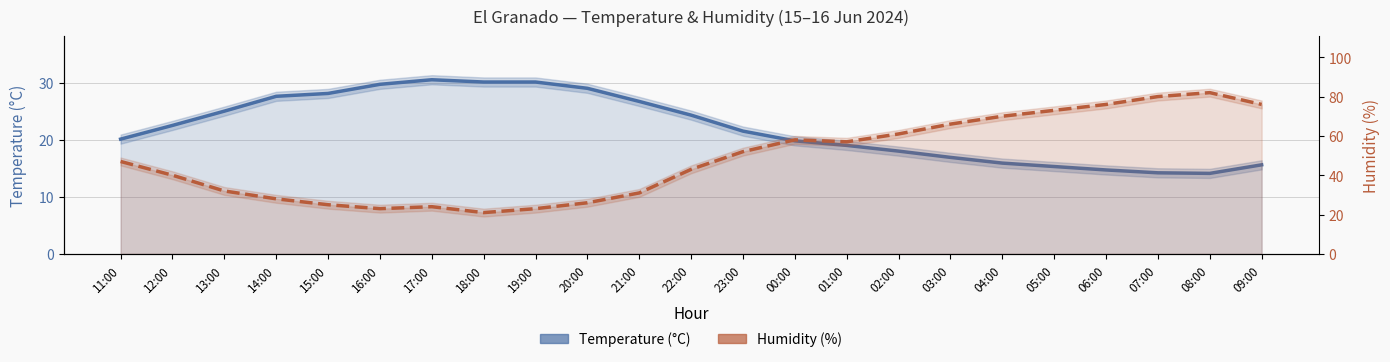

Reading left to right, transcribe all the data shown in this chart.

Temperature (°C): 11:00=20.1	12:00=22.5	13:00=25.0	14:00=27.6	15:00=28.1	16:00=29.7	17:00=30.5	18:00=30.1	19:00=30.1	20:00=29.0	21:00=26.7	22:00=24.3	23:00=21.5	00:00=19.8	01:00=19.0	02:00=18.0	03:00=16.9	04:00=15.9	05:00=15.3	06:00=14.7	07:00=14.2	08:00=14.1	09:00=15.6
Humidity (%): 11:00=47.0	12:00=40.0	13:00=32.0	14:00=28.0	15:00=25.0	16:00=23.0	17:00=24.0	18:00=21.0	19:00=23.0	20:00=26.0	21:00=31.0	22:00=43.0	23:00=52.0	00:00=58.0	01:00=57.0	02:00=61.0	03:00=66.0	04:00=70.0	05:00=73.0	06:00=76.0	07:00=80.0	08:00=82.0	09:00=76.0